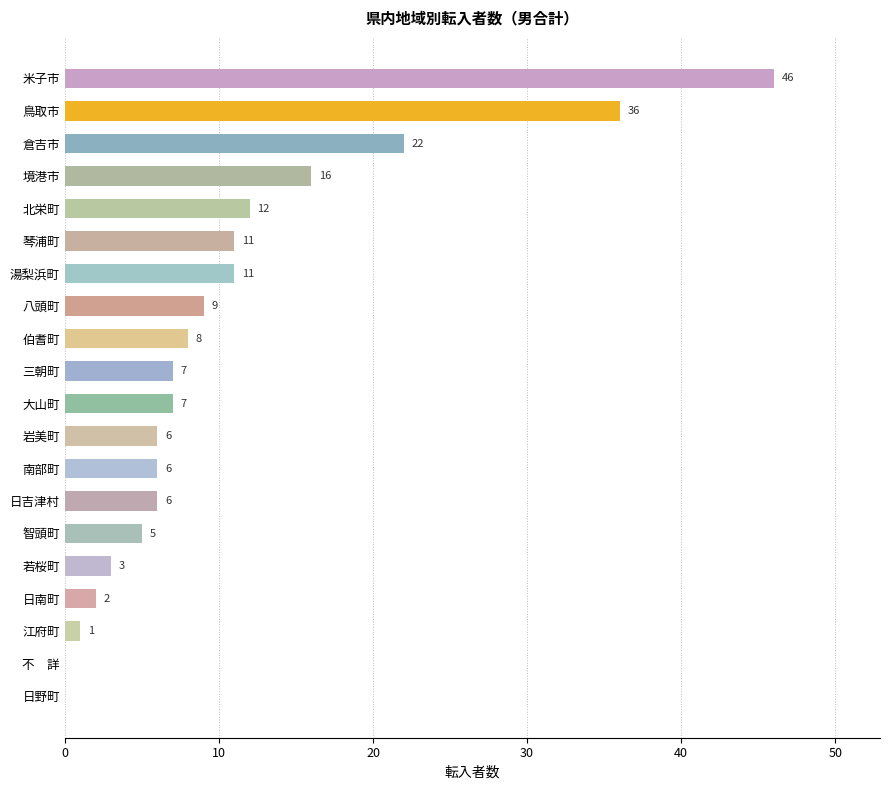

Approximately how many times larger is the value at 鳥取市 compared to 若桜町?

12.0